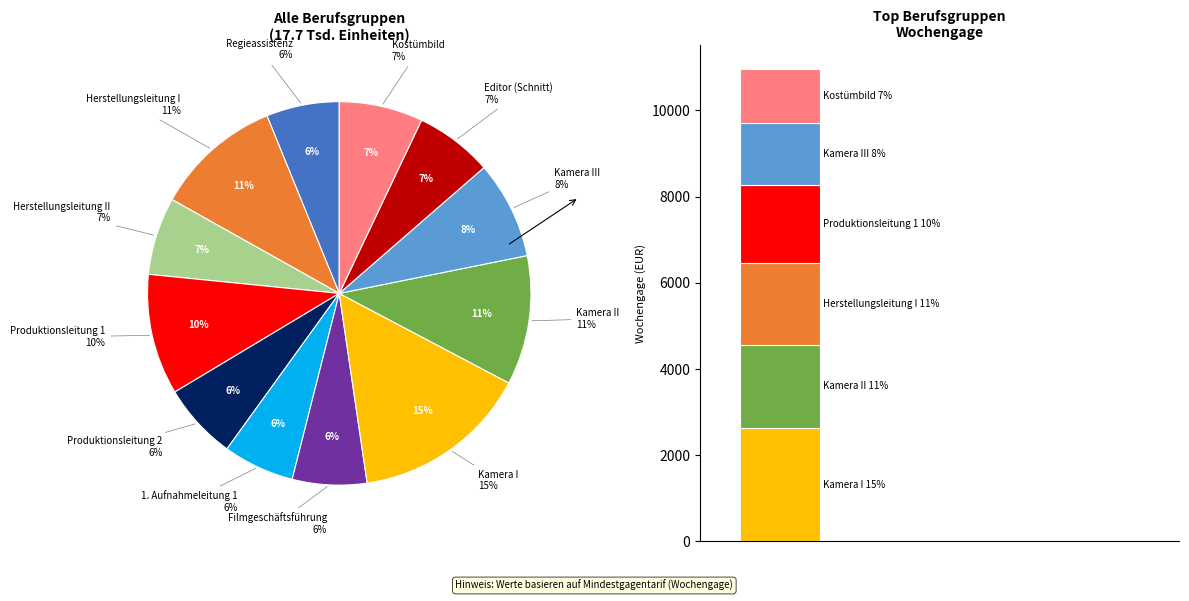

The Herstellungsleitung I slice represents 11% of the pie. True or false?

True